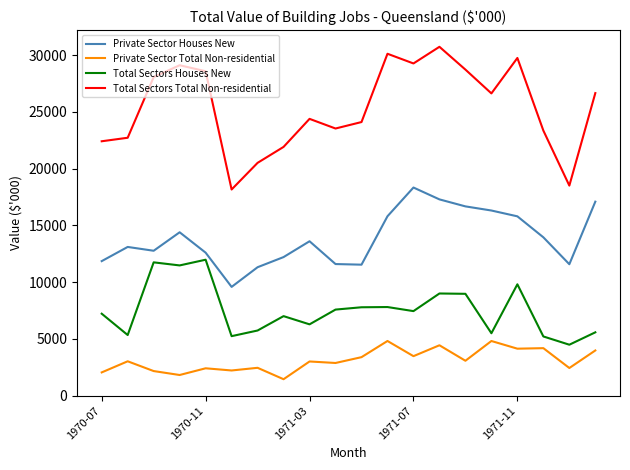

How many interior local peaks does the Total Sectors Total Non-residential series have?

5